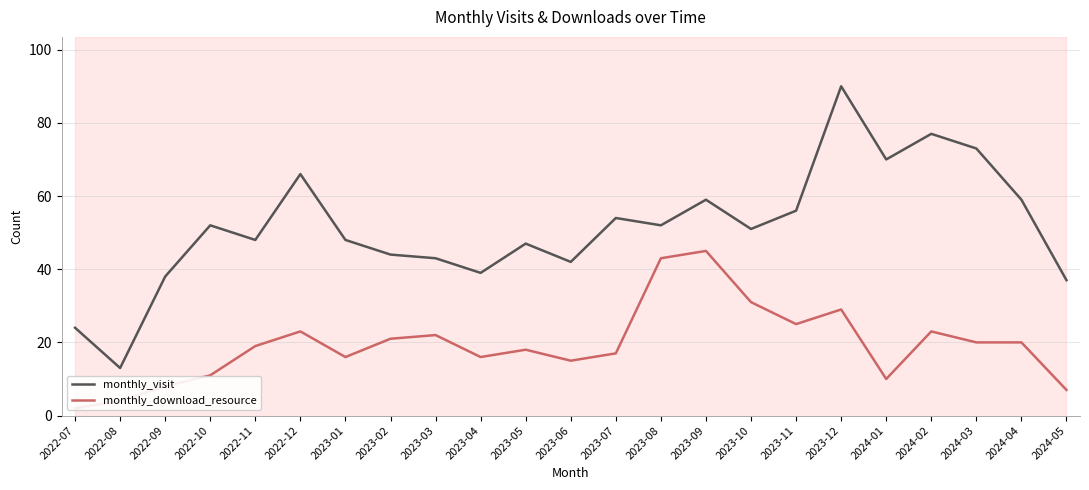

What is the spread (max minus min) of values at 2023-07?

37